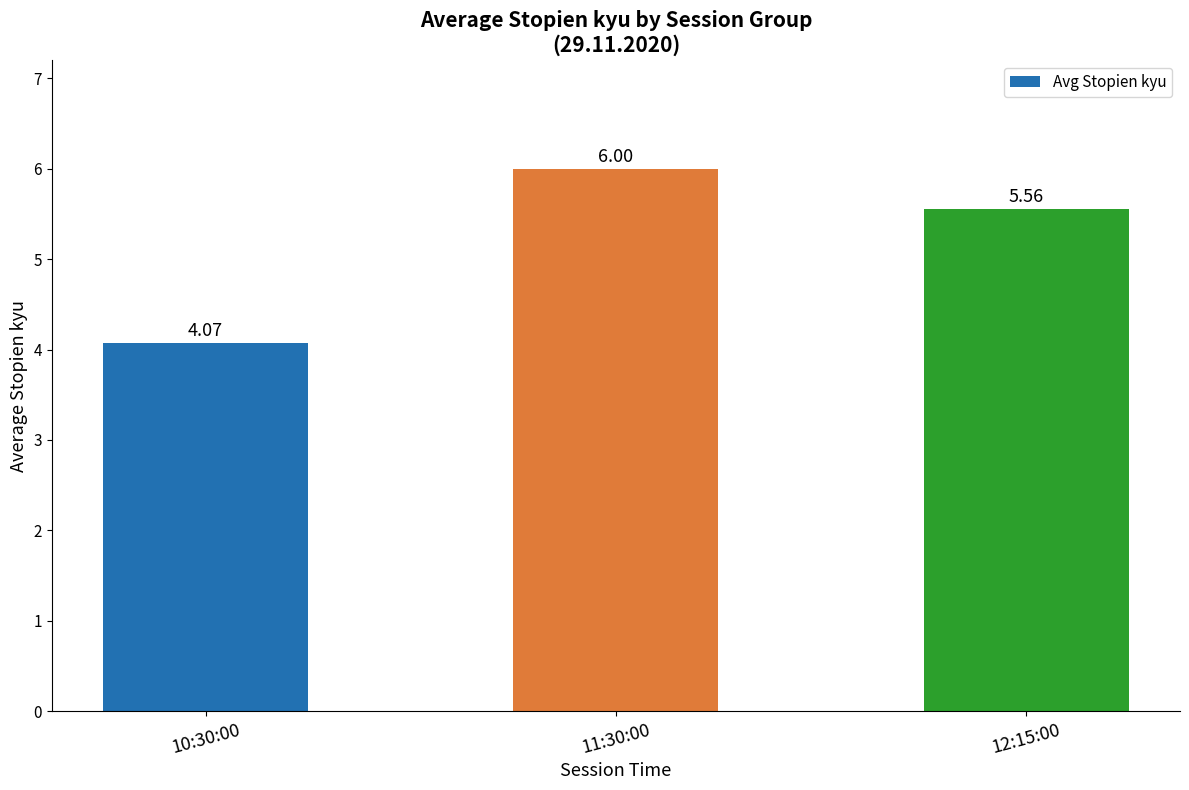

What is the sum of the values at 11:30:00 and 12:15:00?

11.6